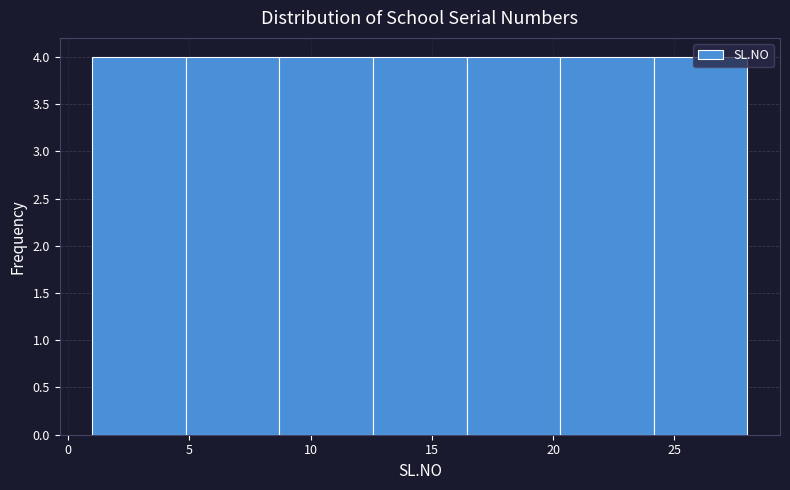

Reading left to right, list every bar in this chart as the range it spans on the x-axis followed by its height. Neither the bar edges nor the heights are printed on the chart, so give them approximately, as read against the axes.

1.0 to 5.0: 4
5.0 to 8.5: 4
8.5 to 12.5: 4
12.5 to 16.5: 4
16.5 to 20.5: 4
20.5 to 24.0: 4
24.0 to 28.0: 4